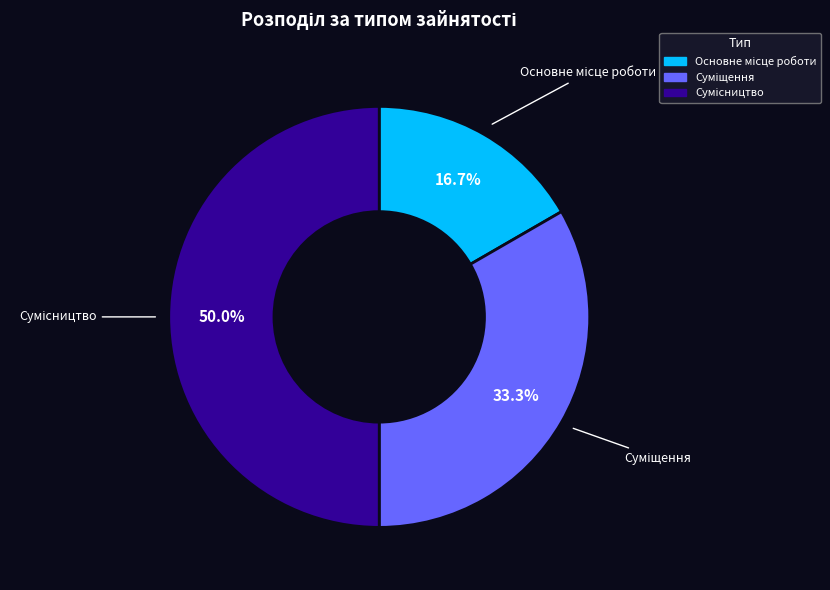

Approximately how many times larger is the value at Сумісництво compared to Суміщення?

1.5